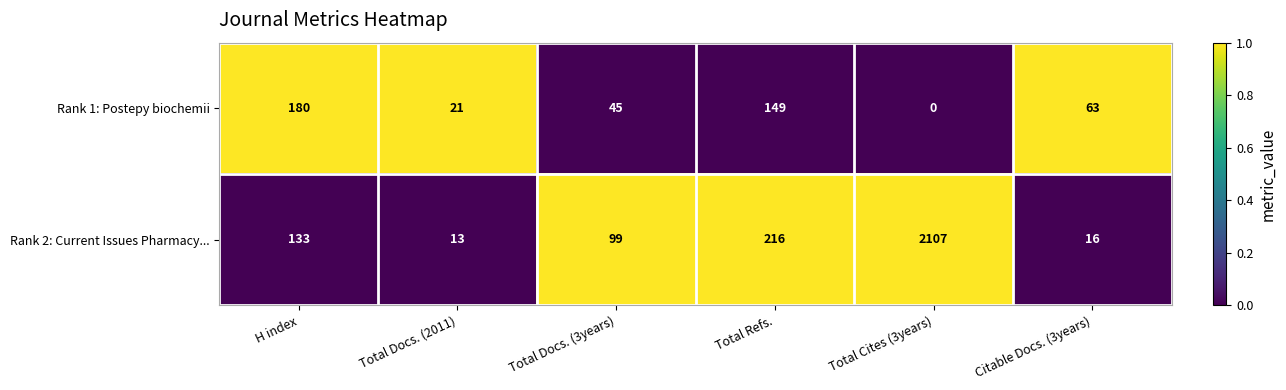

What is the approximate value of Rank 2: Current Issues Pharmacy... at Total Docs. (3years)?

99